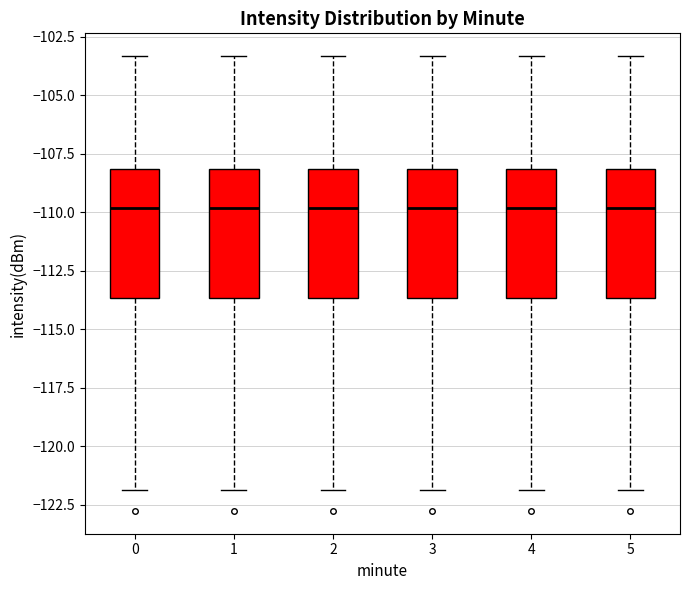

Reading left to right, read every box against the y-axis: the position of its median line, the range the box covers, and the ends of its whiskers. The values are not printed on the chart, so give them approximately, as read against the axis.

0: median -110.0, box -113.5 to -108.0, whiskers -122.0 to -103.5
1: median -110.0, box -113.5 to -108.0, whiskers -122.0 to -103.5
2: median -110.0, box -113.5 to -108.0, whiskers -122.0 to -103.5
3: median -110.0, box -113.5 to -108.0, whiskers -122.0 to -103.5
4: median -110.0, box -113.5 to -108.0, whiskers -122.0 to -103.5
5: median -110.0, box -113.5 to -108.0, whiskers -122.0 to -103.5